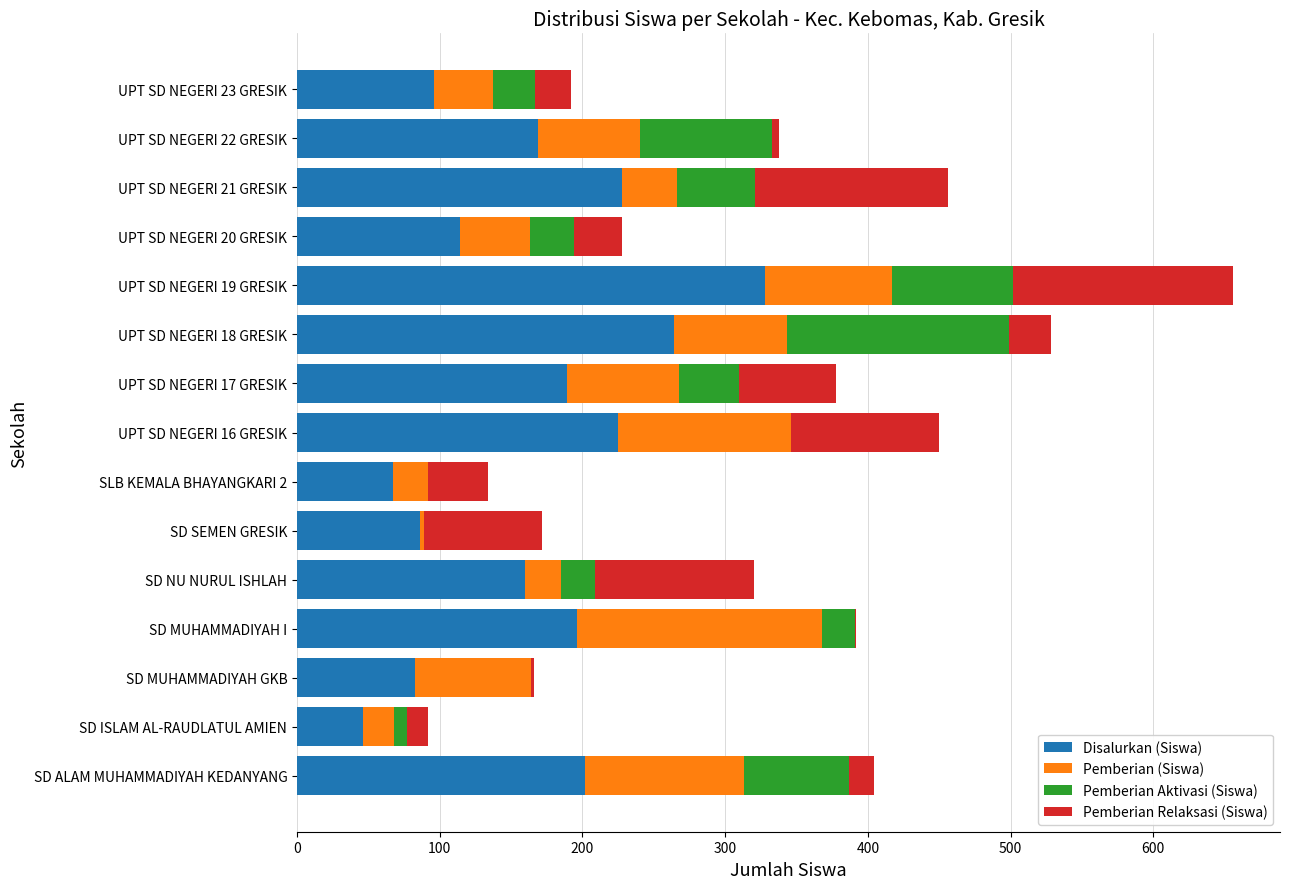

At which label does Disalurkan (Siswa) reach its peak?

UPT SD NEGERI 19 GRESIK